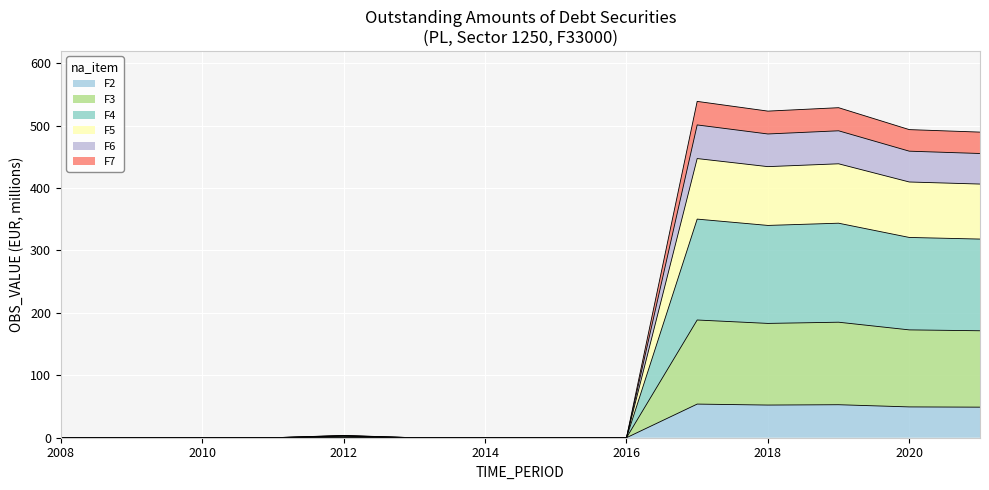

Reading right to left, what are all the values shown in this chart?

48.9	49.3	52.9	52.3	53.9	0.0	0.0	0.0	0.0	0.4	0.0	0.0	0.0	0.0